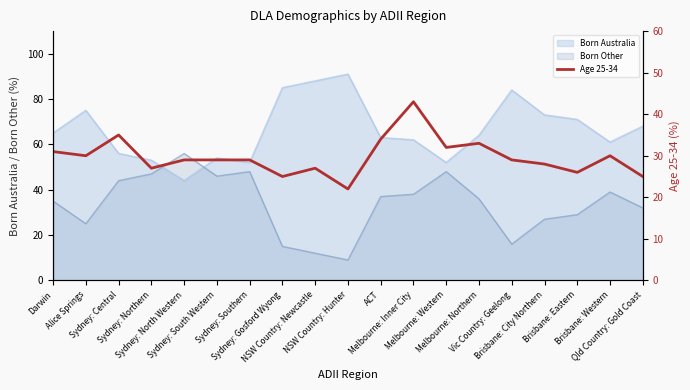

How many lines are shown in the chart?

1